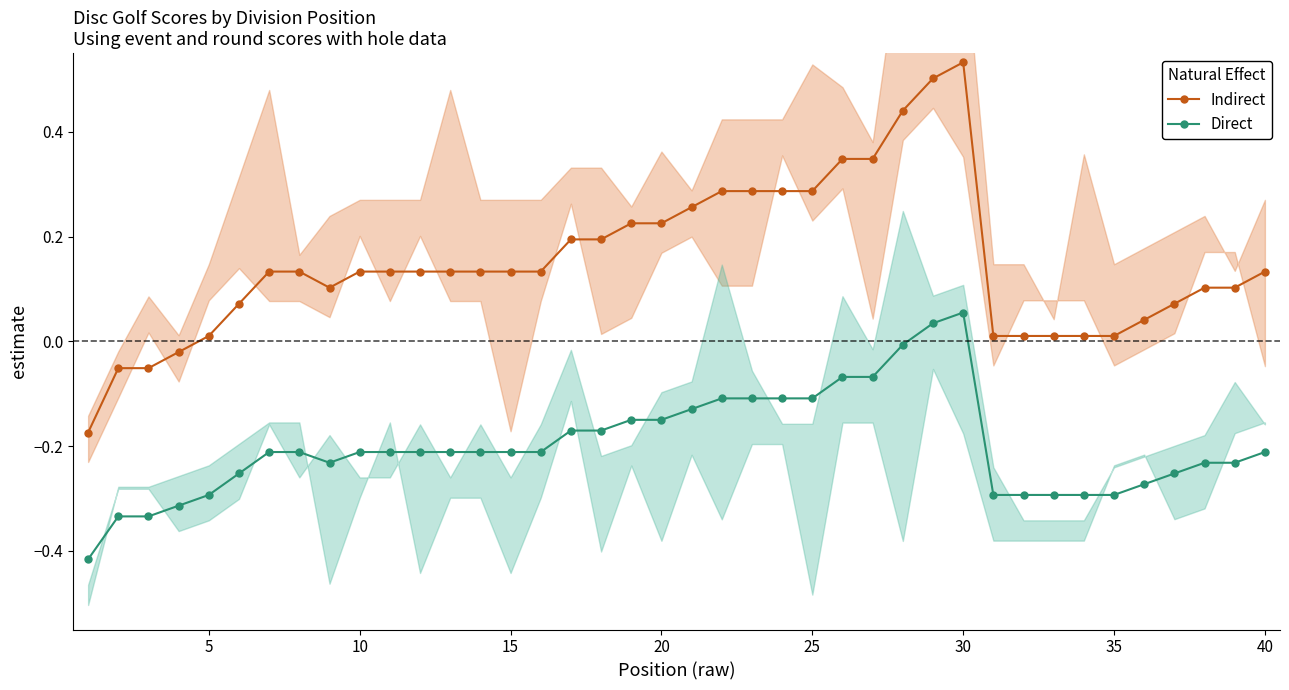

True or false: Indirect and Direct intersect in this chart.

False